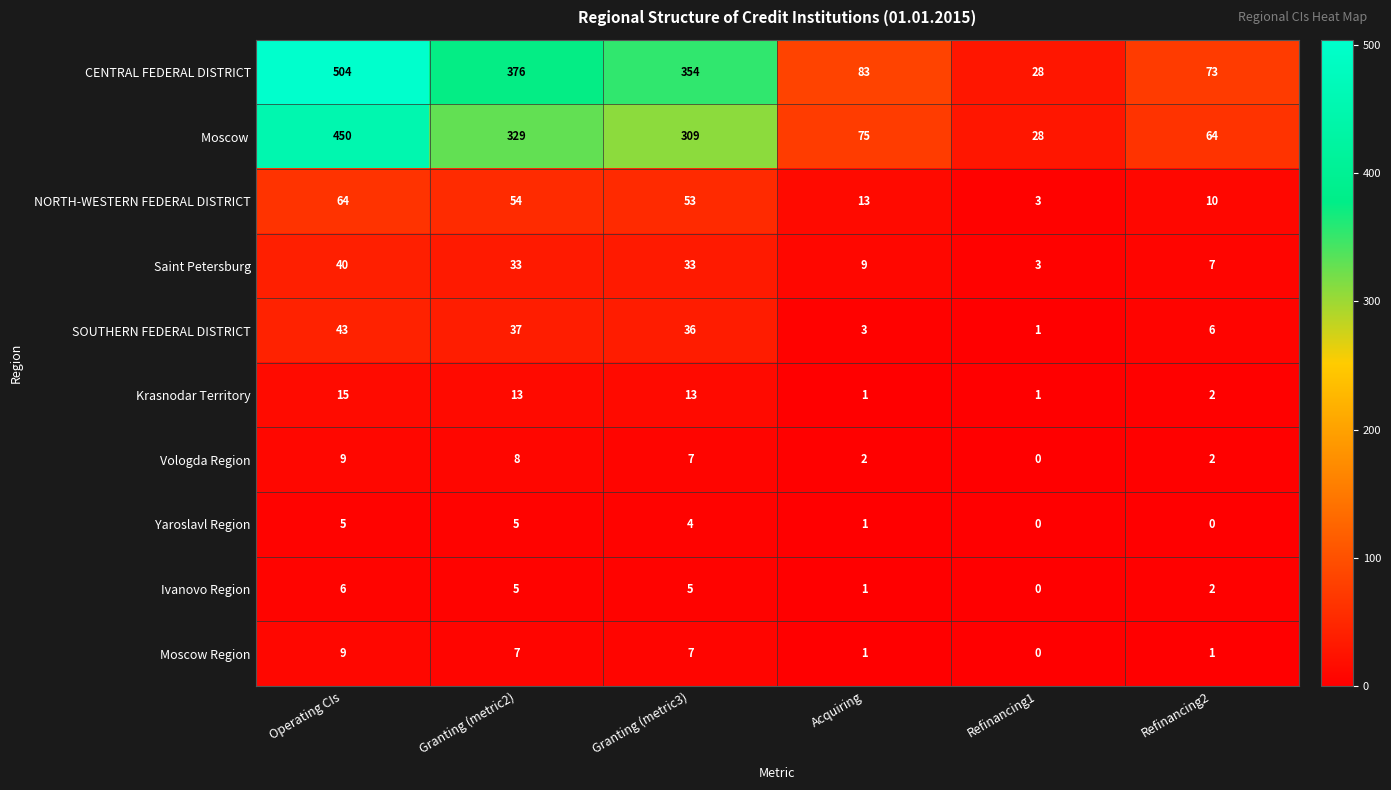

What is the highest value of the Moscow  series?

450